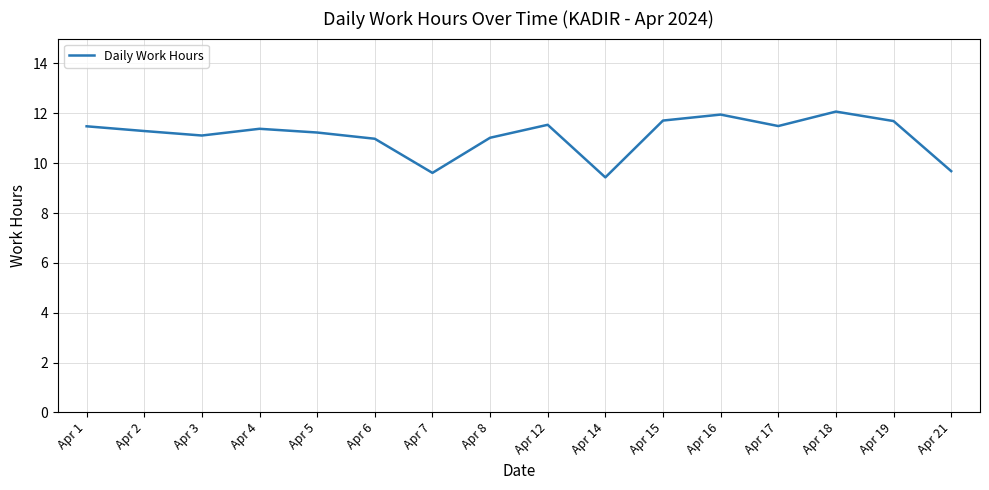

What is the difference between the maximum and minimum values?

2.6